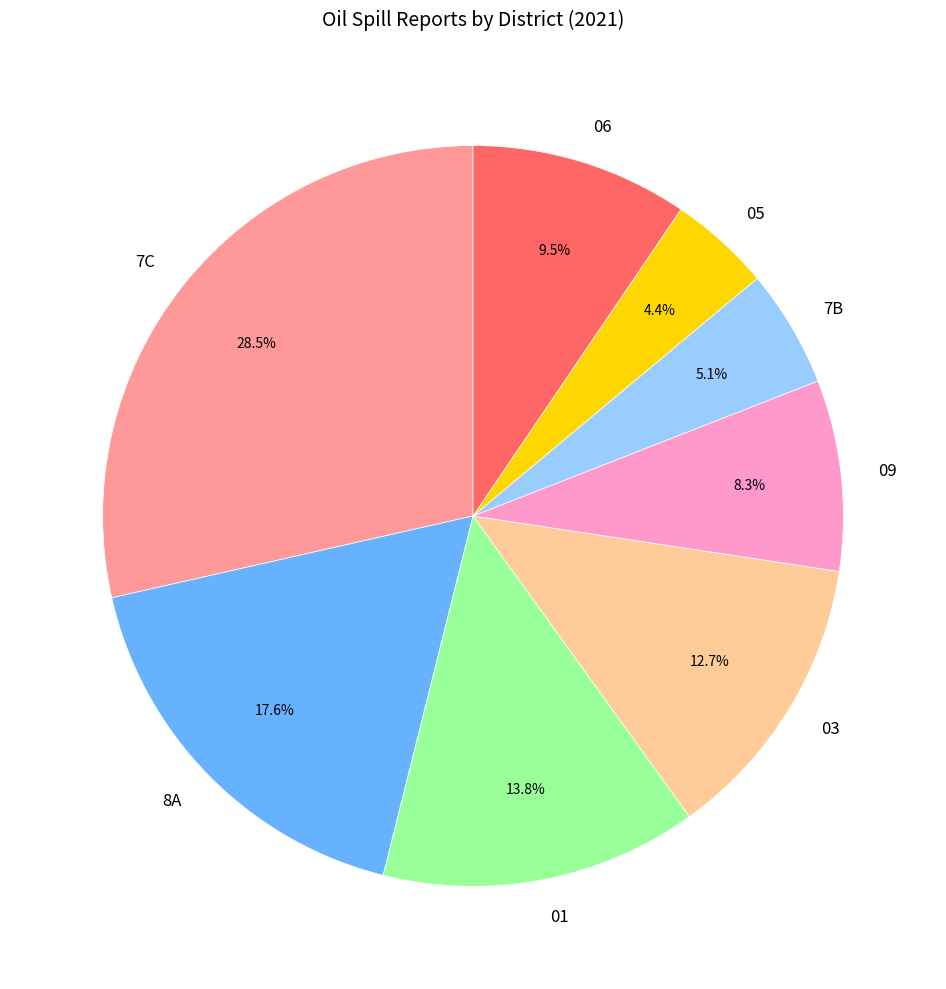

How many segments does this pie chart have?

8